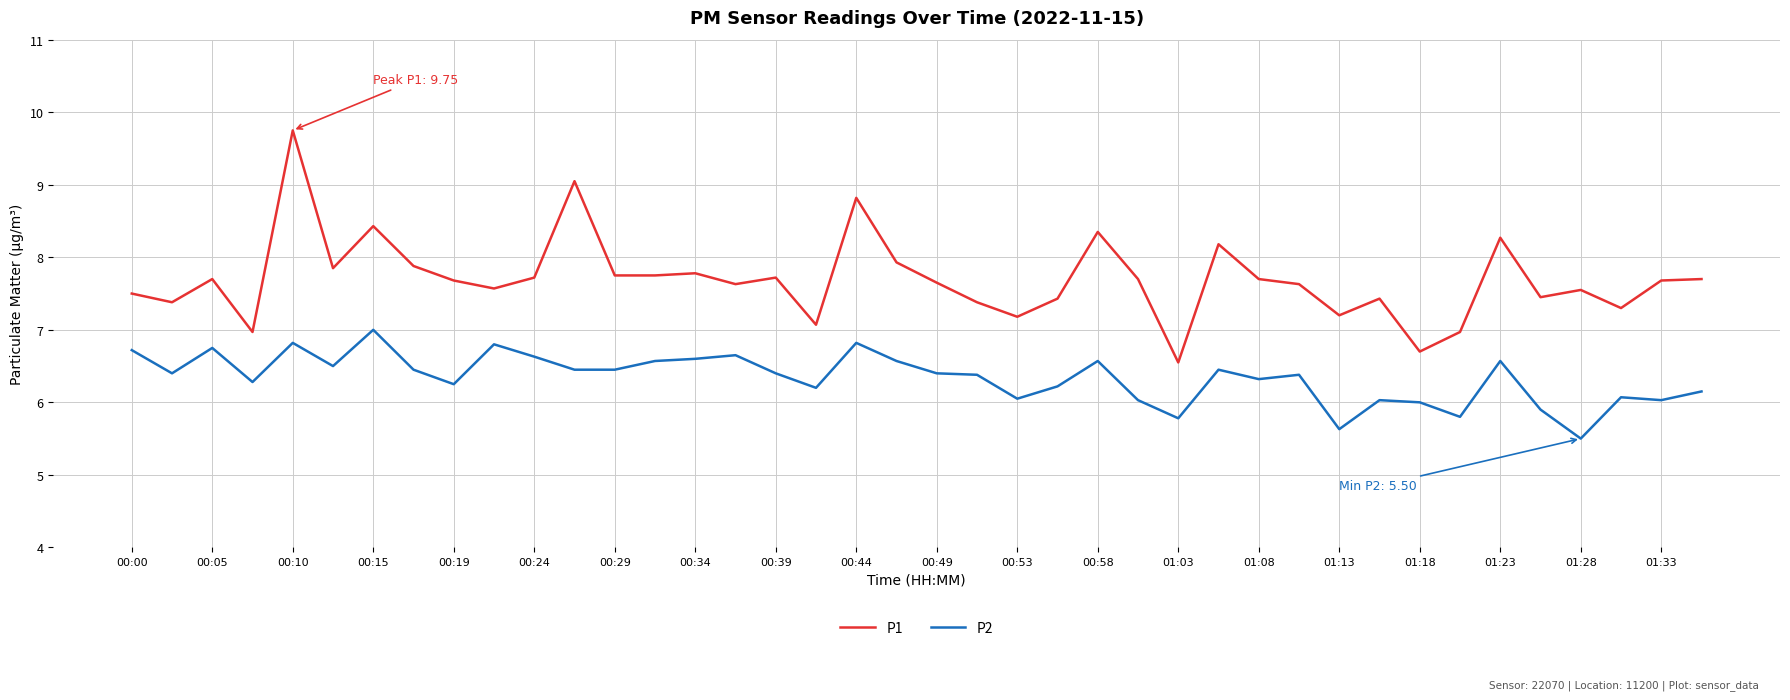

Which series has the widest spread of values?

P1